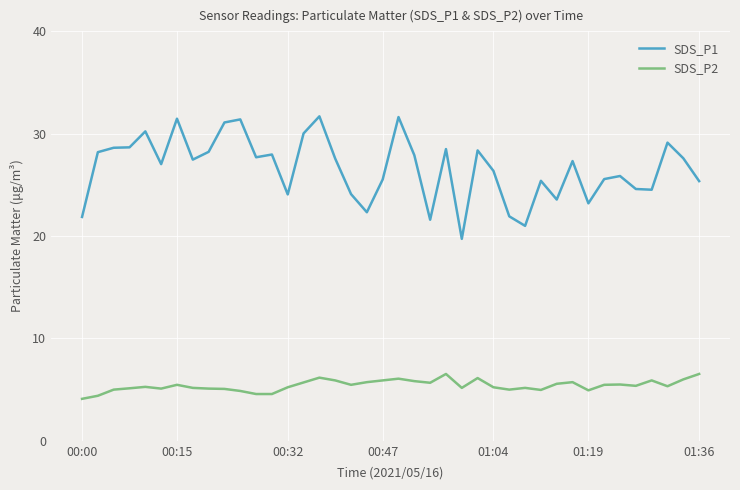

Does the chart have visible grid lines?

Yes